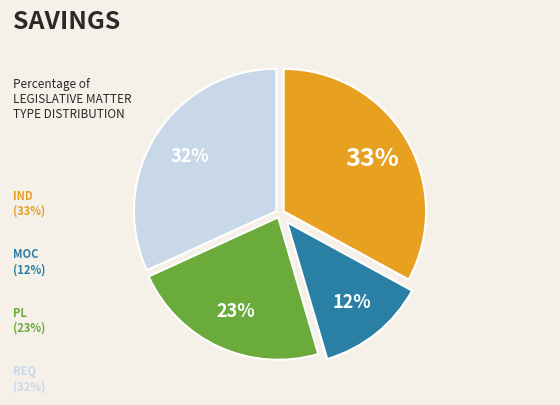

Is there a majority slice in this chart?

No